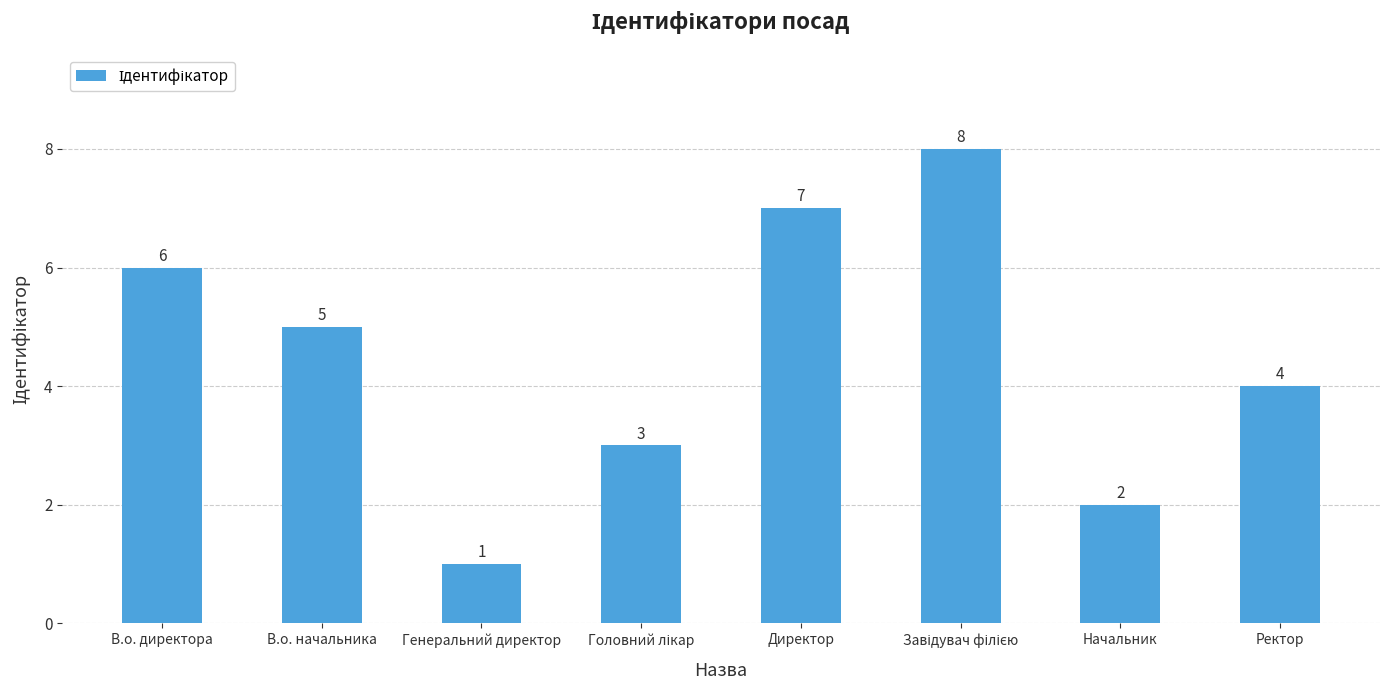

What is the minimum value shown in the chart?

1